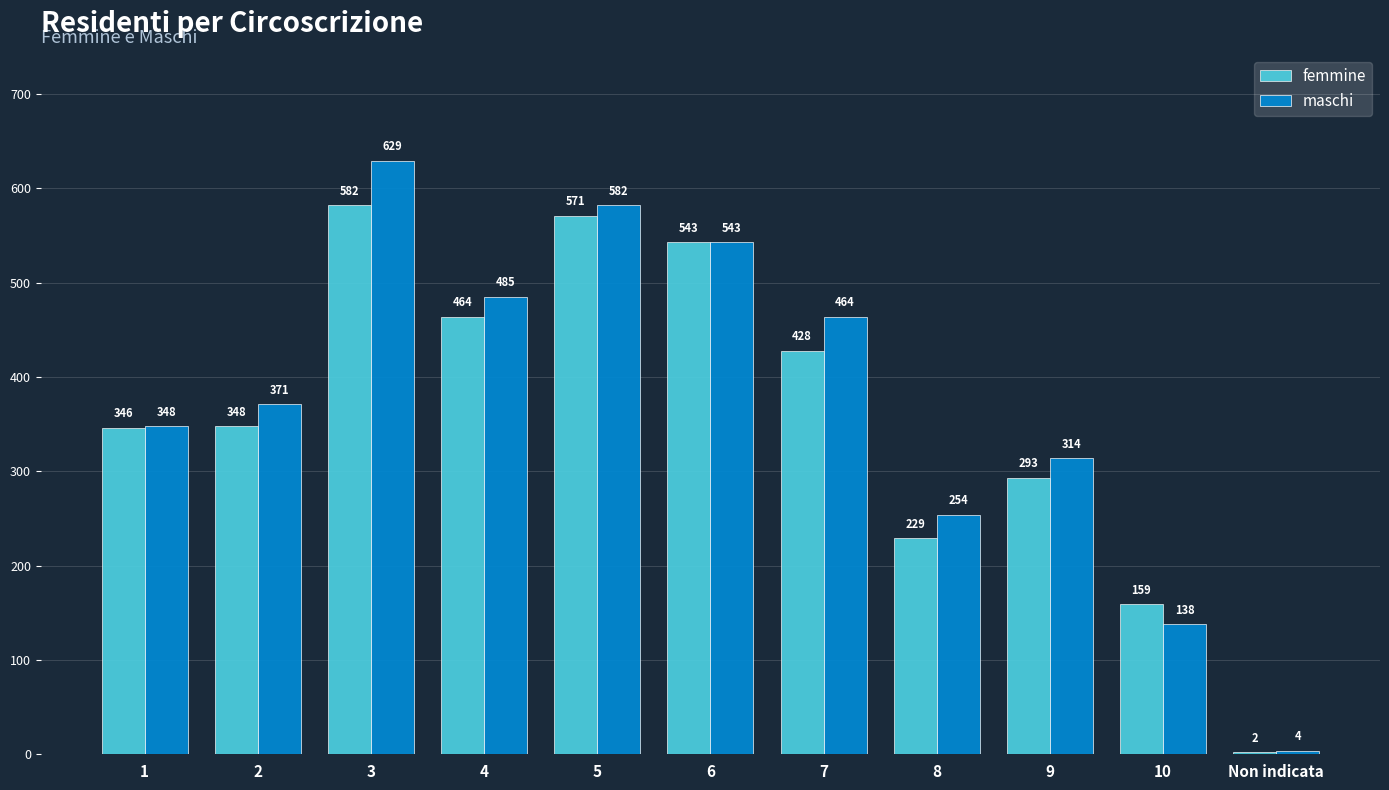

Which series changed the most between 9 and Non indicata?

maschi